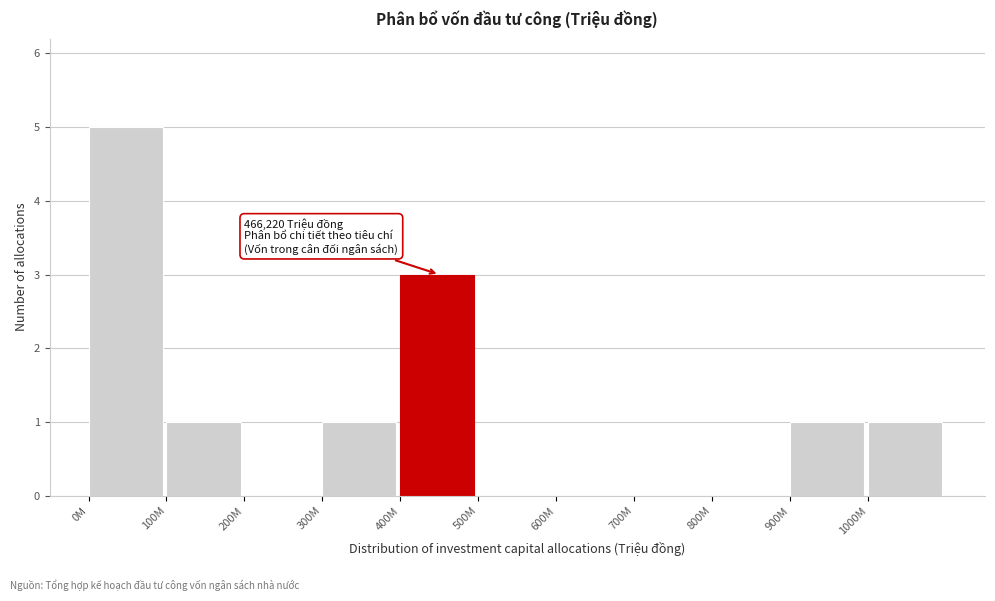

Reading left to right, list all the values displayed in this chart.

0M=5	100M=1	200M=0	300M=1	400M=3	500M=0	600M=0	700M=0	800M=0	900M=1	1000M=1